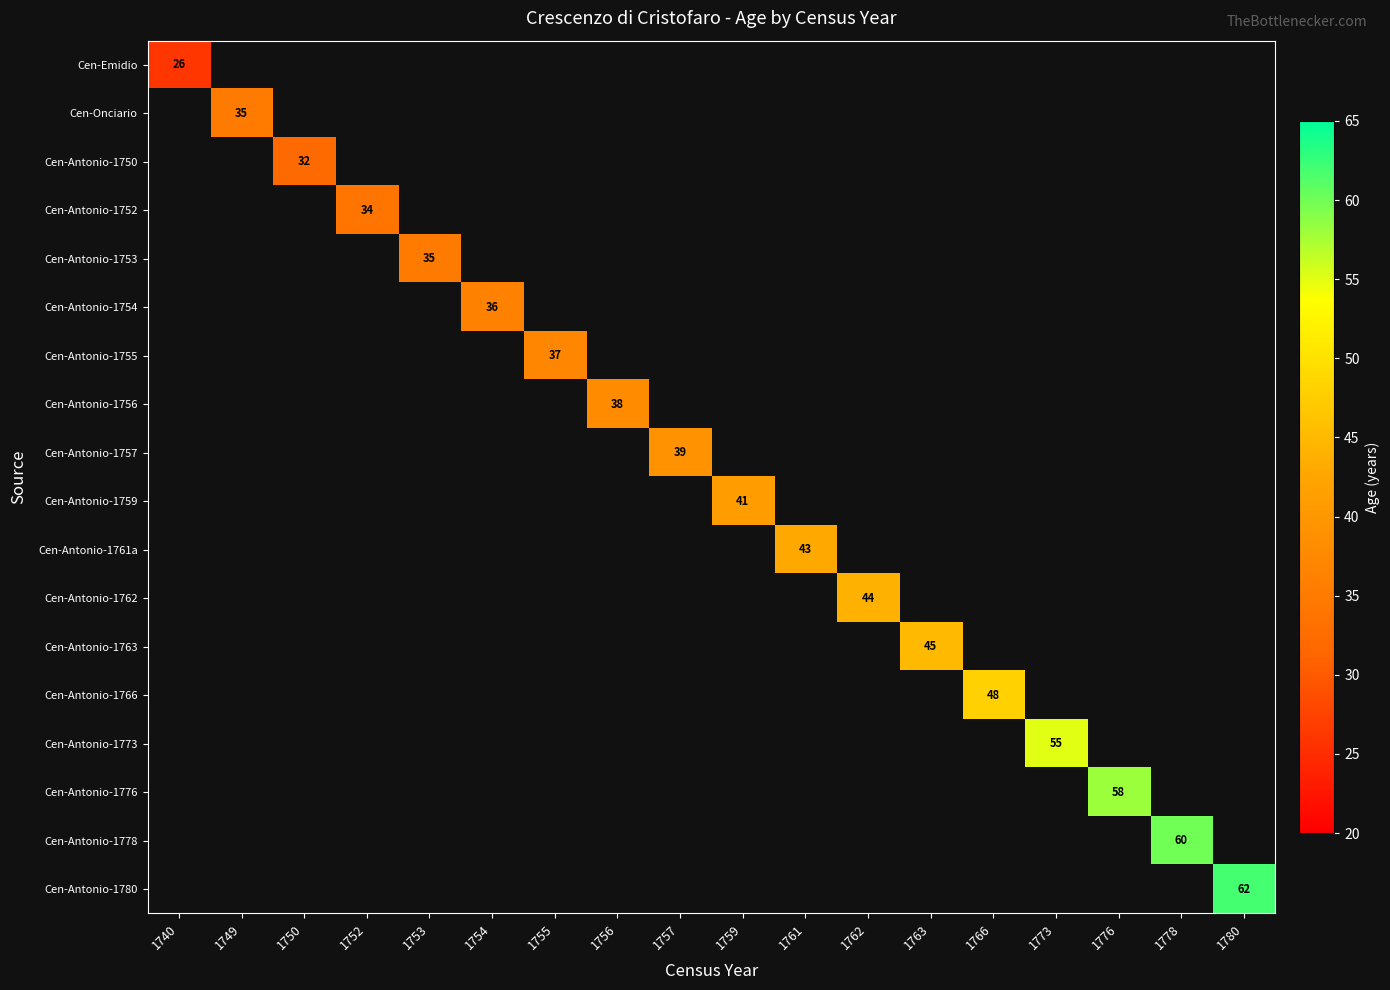

How many values in Cen-Antonio-1756 are above zero?

1